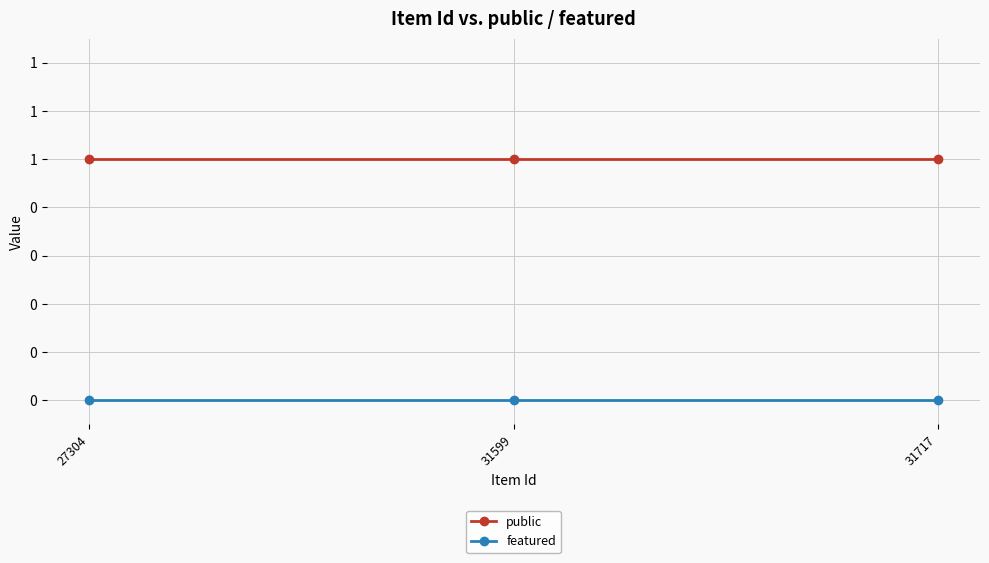

Which category has the highest value in the featured series?

27304